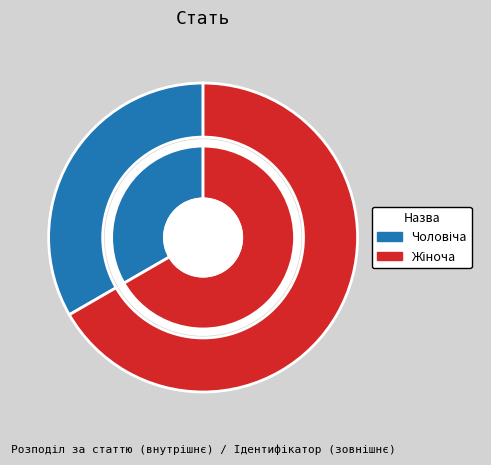

To the nearest percent, what is the average slice percentage?

50%